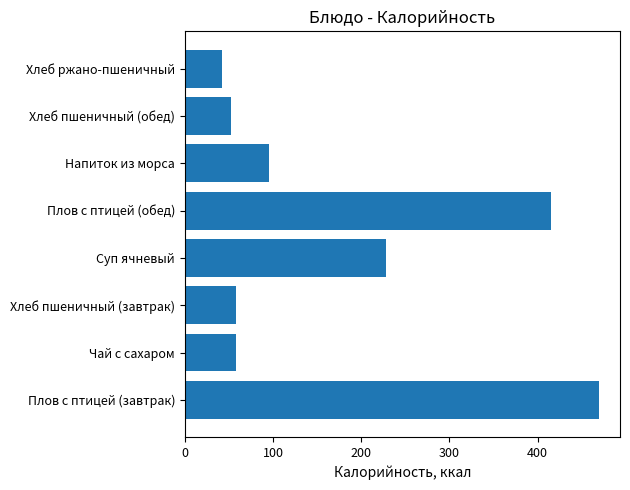

What is the minimum value shown in the chart?

42.0